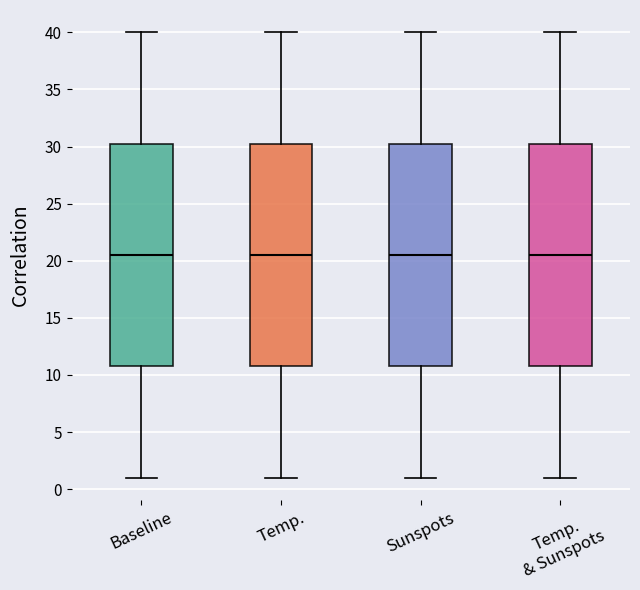

Where is the upper edge of the box for Baseline on the y-axis? The values are not printed on the chart, so give them approximately, as read against the axis.

30.5